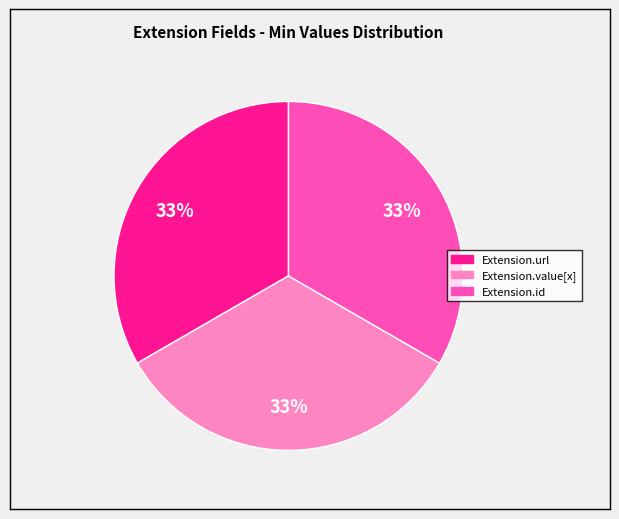

Does any single category account for the majority?

No